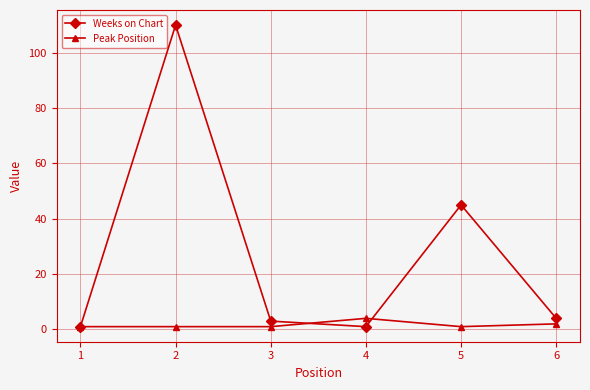

Where does the Weeks on Chart series first go above 4?

2